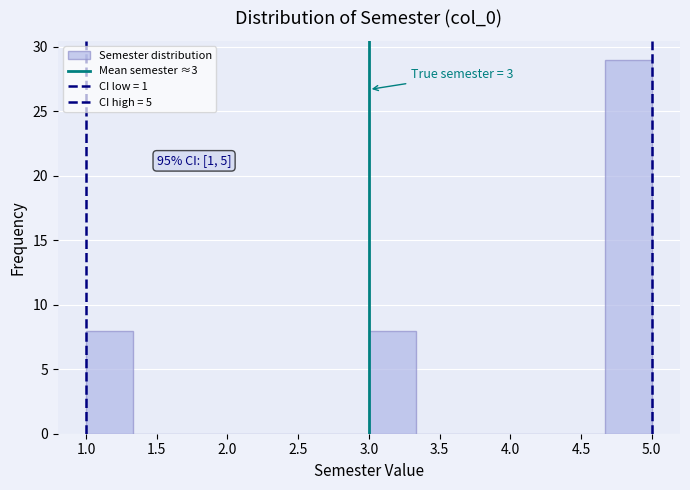

Over which range of the x-axis is the bar tallest?

4.65 to 5.00